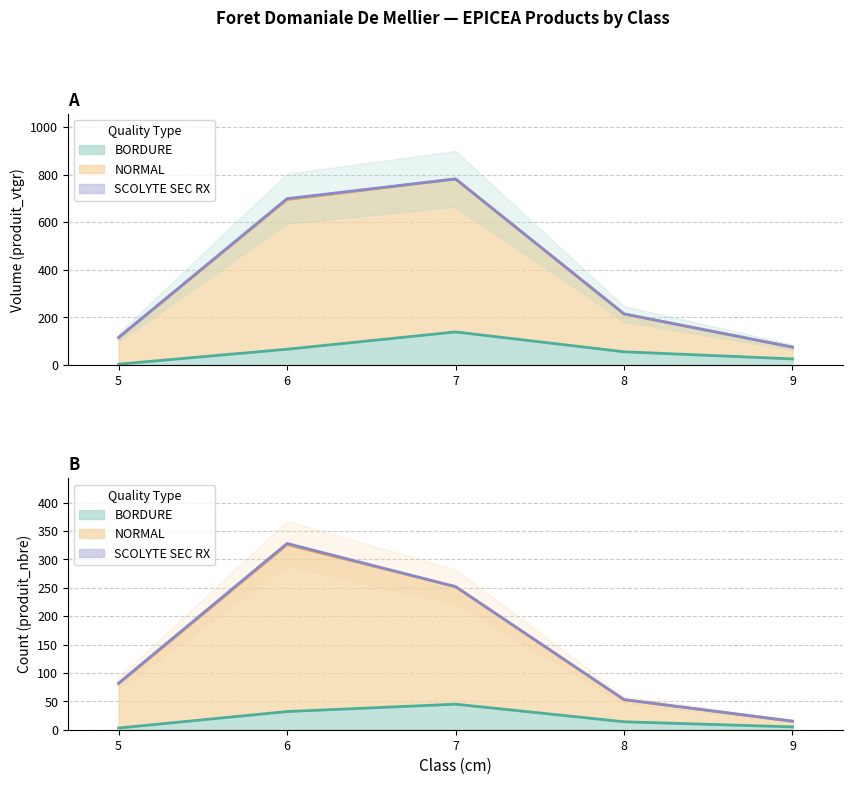

At which label does NORMAL first exceed 215?

6